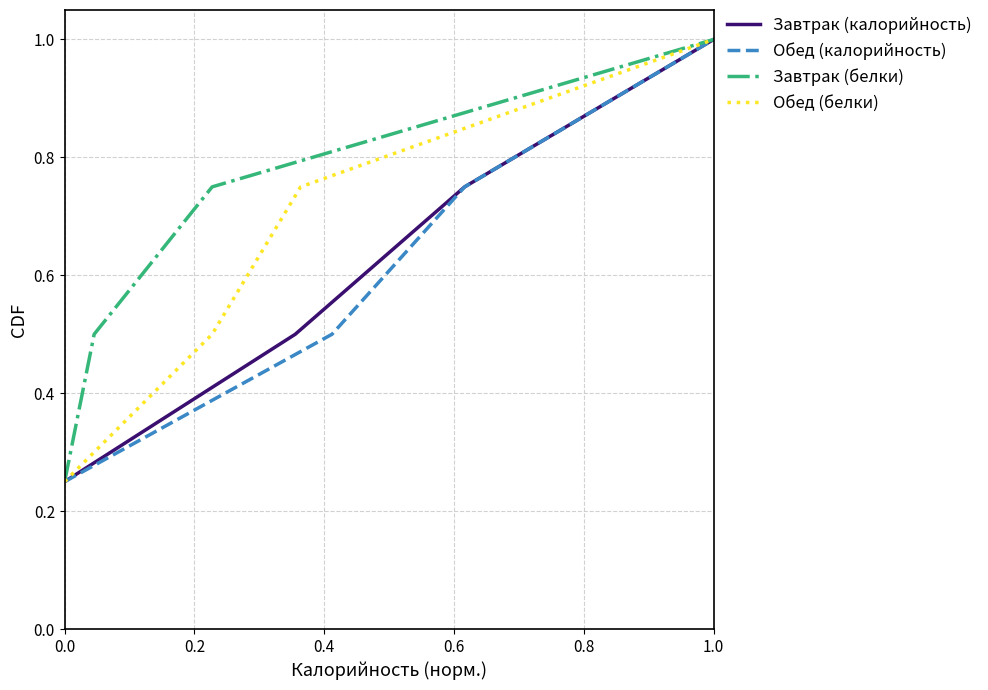

What is the difference between the maximum and minimum values in the Обед (белки) series?

0.8